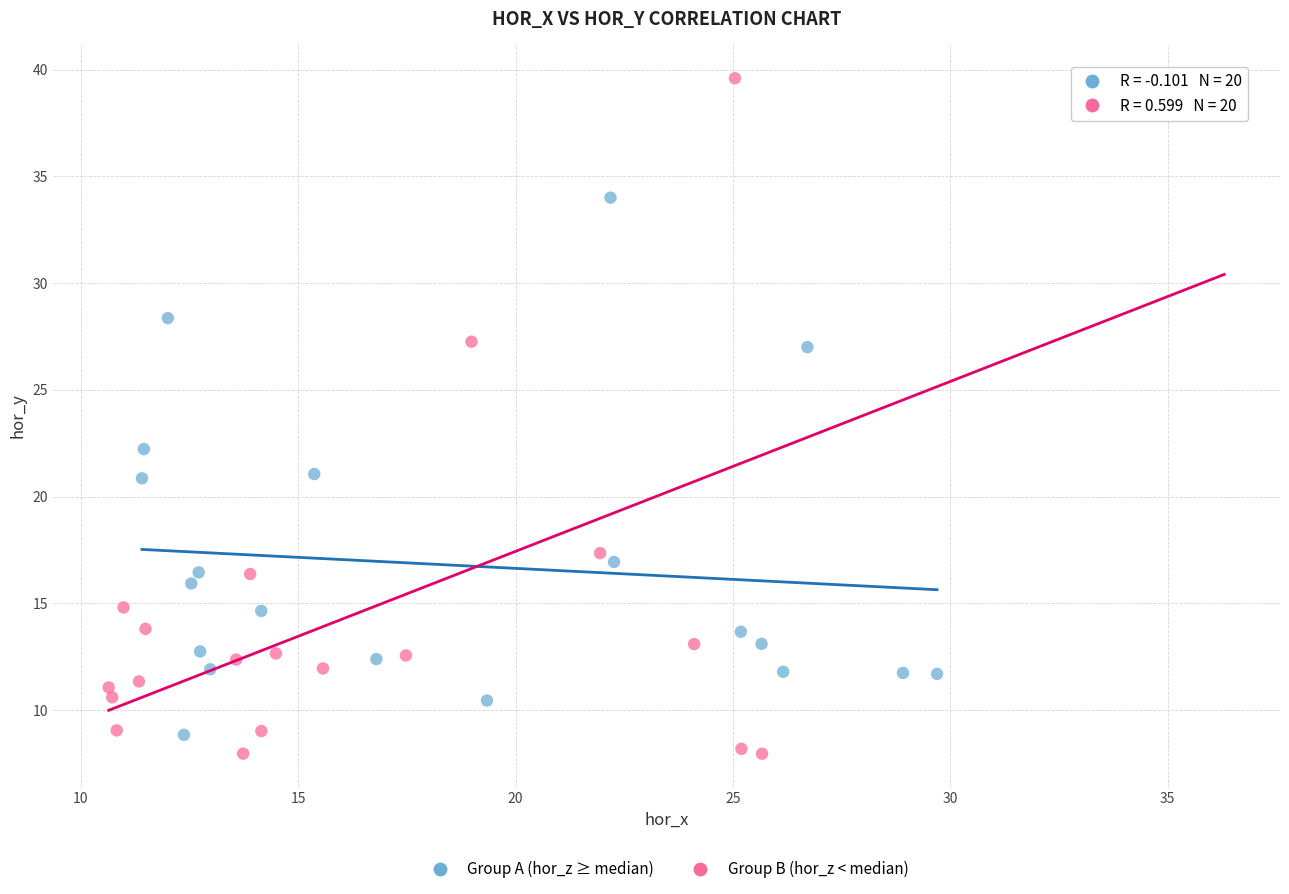

Which series has the largest Y range (max minus min)?

Group B (hor_z < median)